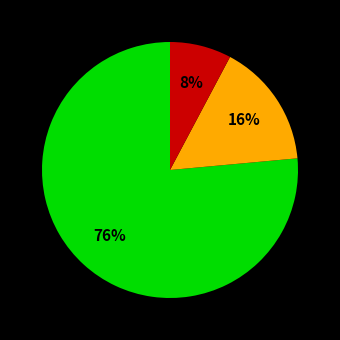

How many segments does this pie chart have?

3